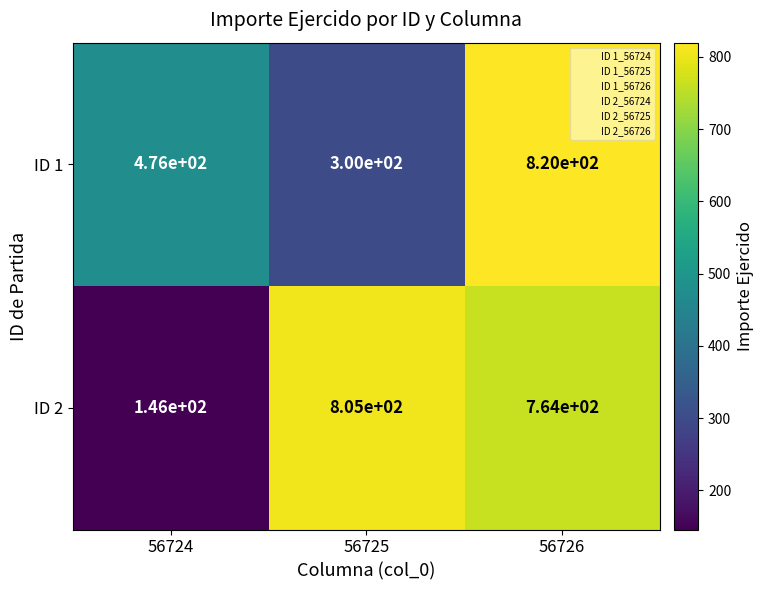

What is the difference between the maximum and second lowest values in the ID 2 series?

41